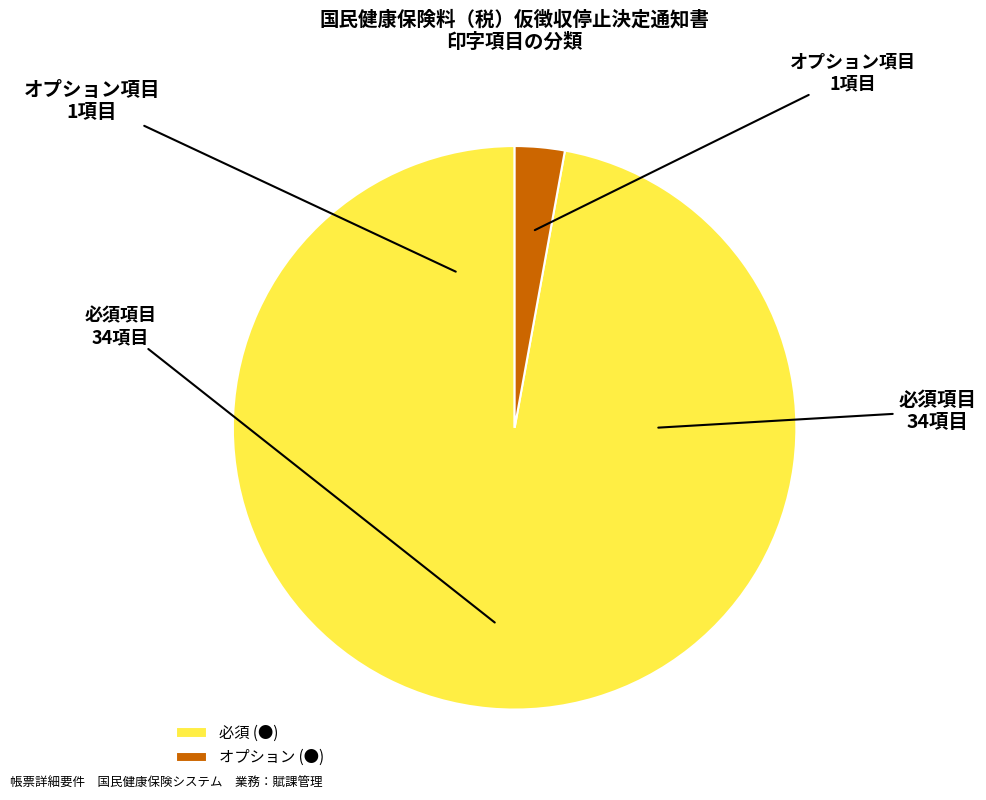

Is the sum of オプション (●) and 必須 (●) greater than half?

Yes